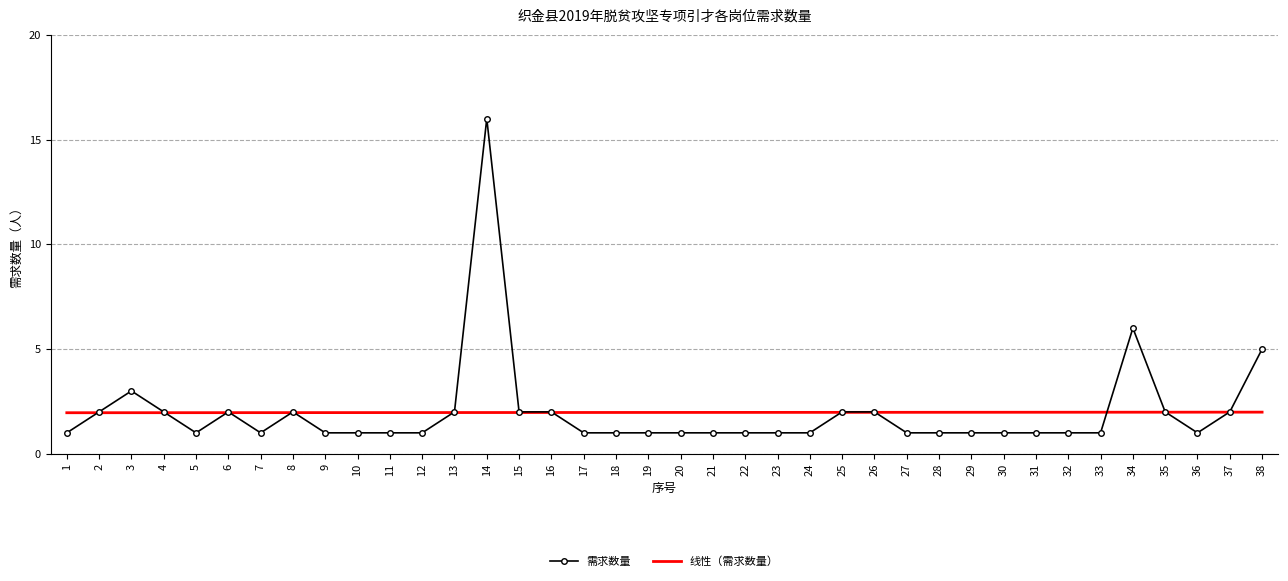

True or false: 线性（需求数量） has a value of 0.6 at 6.

False